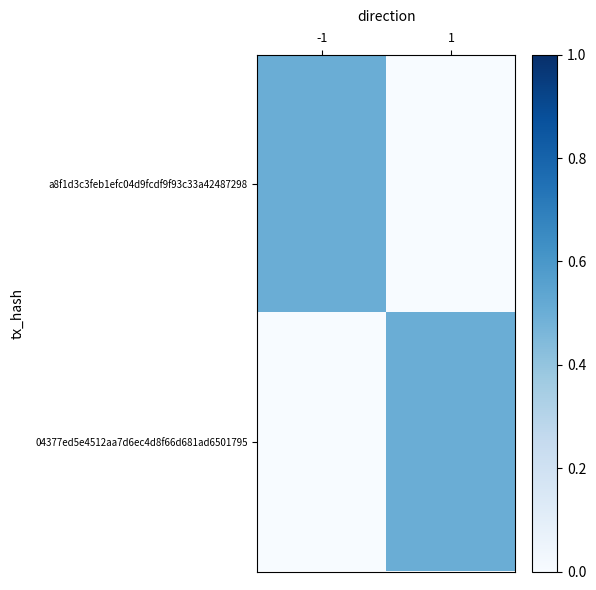

At which category is the sum across all series the highest?

-1